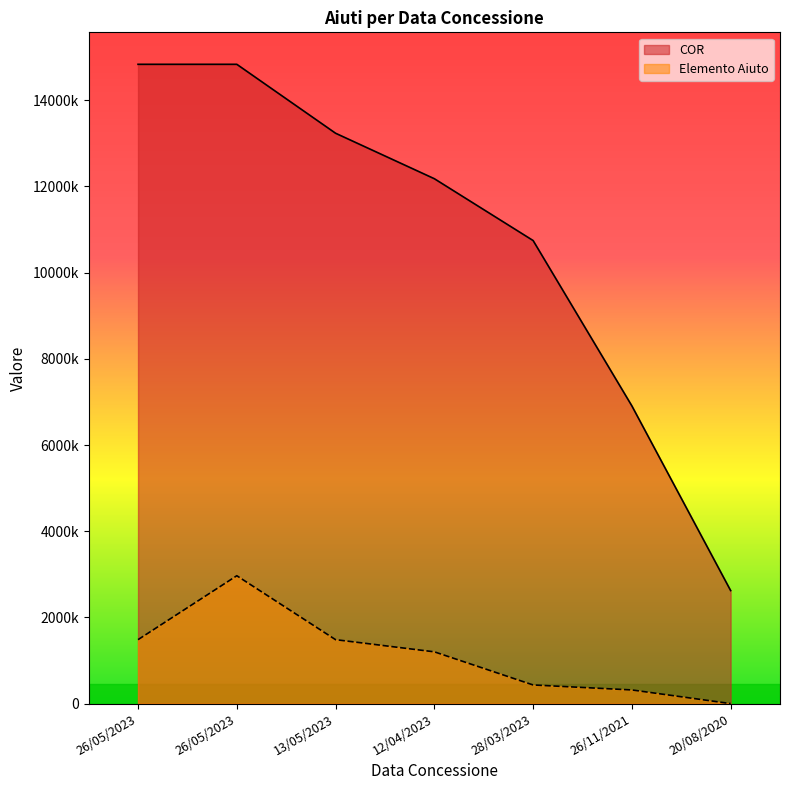

Which has a higher value, 26/05/2023 or 26/05/2023?

26/05/2023